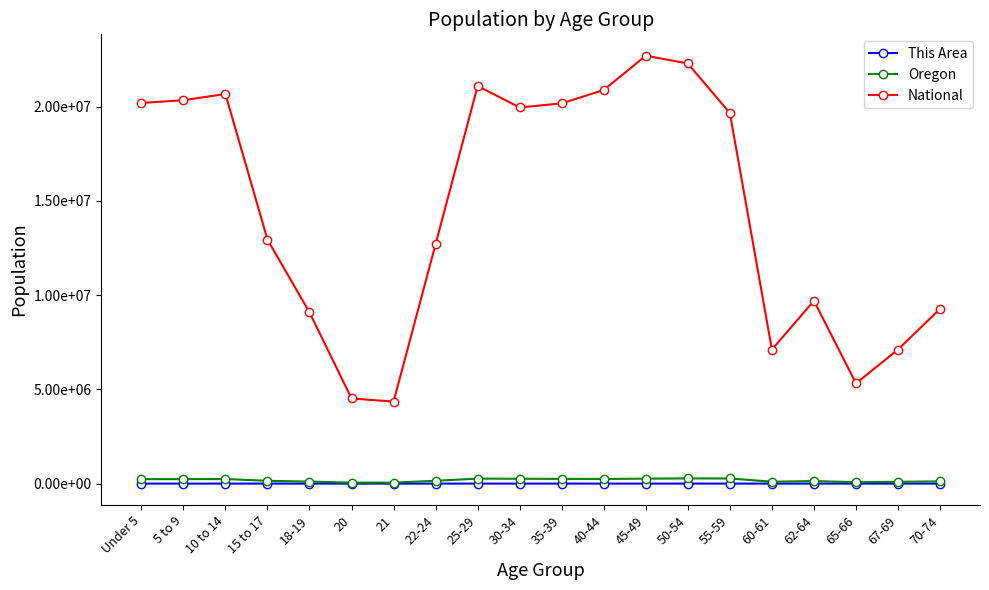

What is the difference between the second highest and minimum values in the This Area series?

965